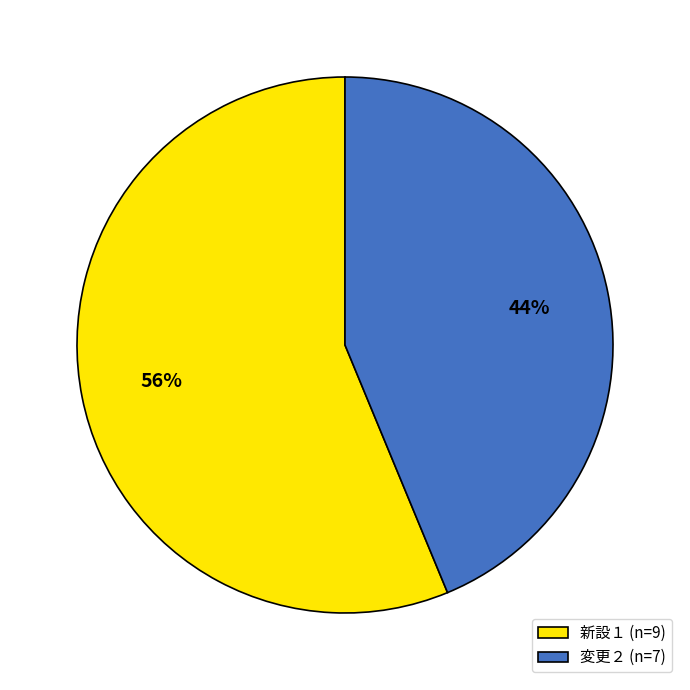

The 変更２ slice represents 26% of the pie. True or false?

False